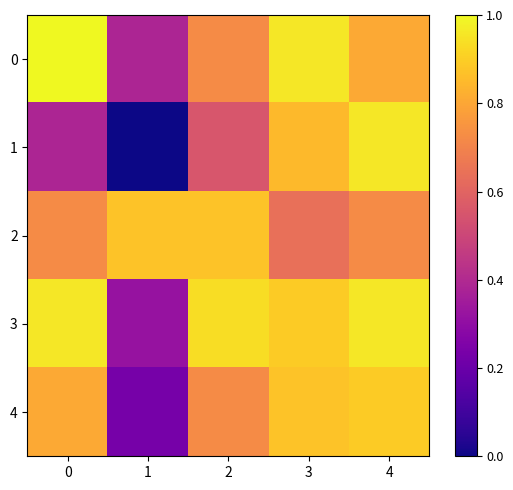

What is the maximum value shown in the chart?

1.0